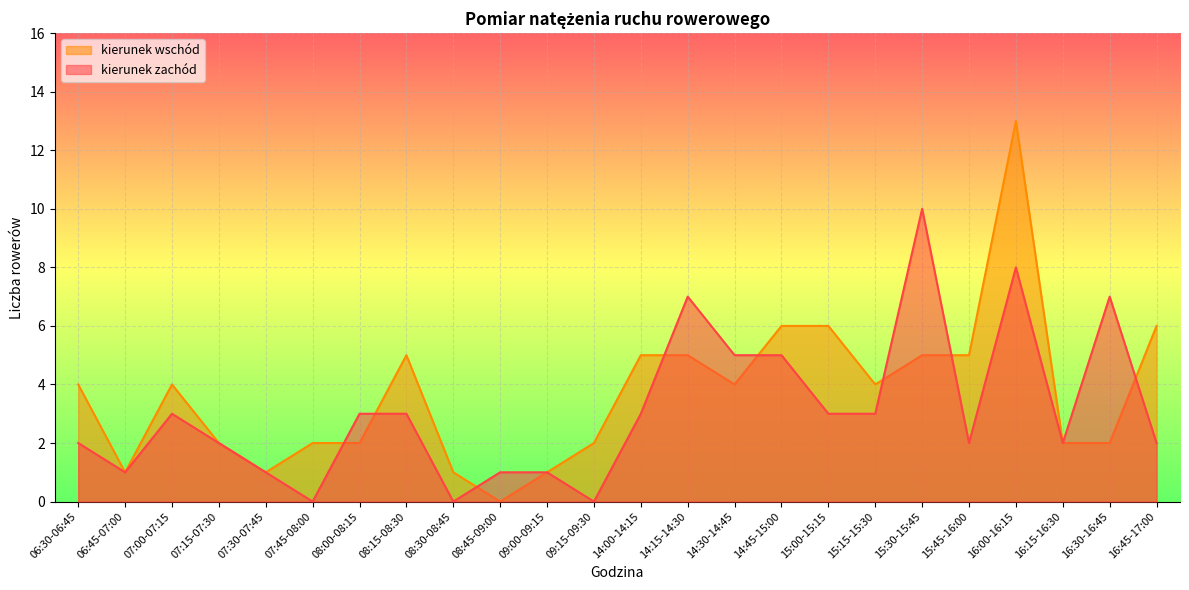

Which series ends up on top after the final intersection of kierunek wschód and kierunek zachód?

kierunek wschód